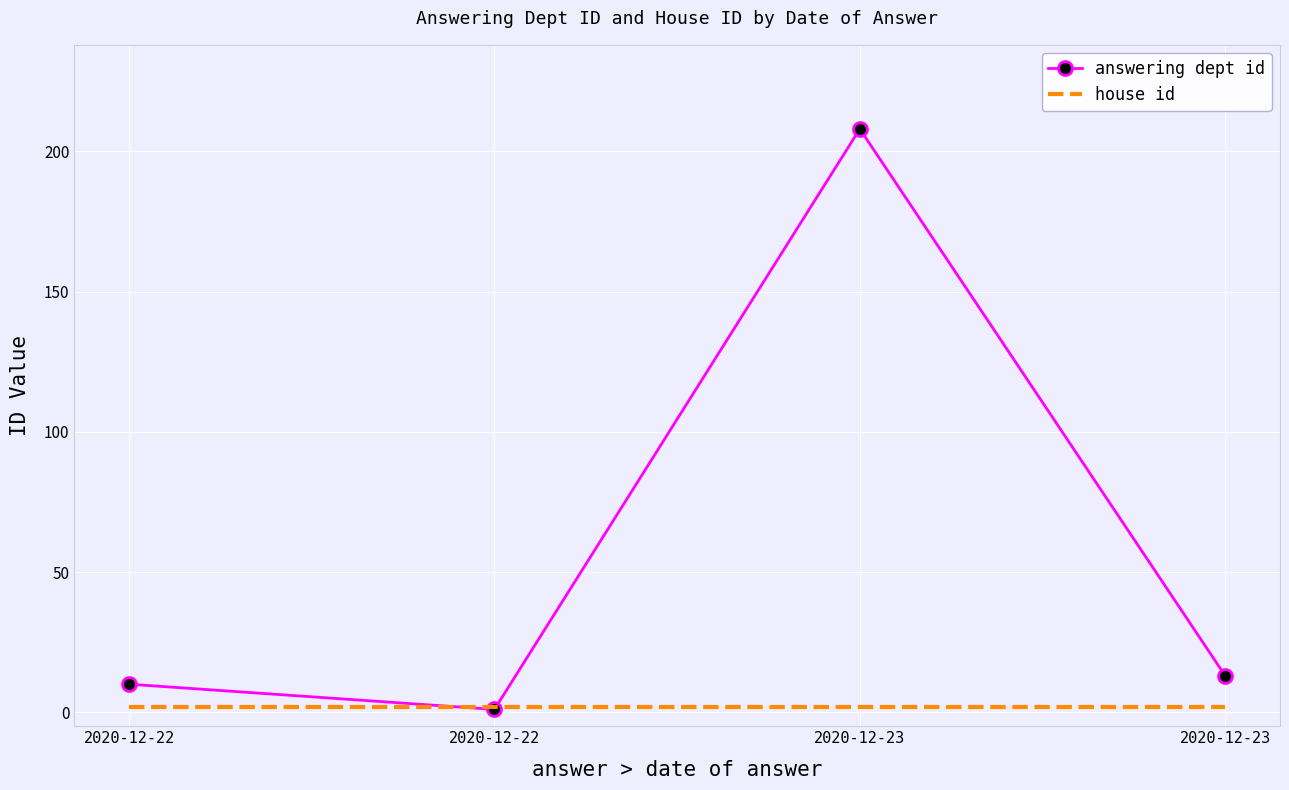

What is the average value of the house id series?

2